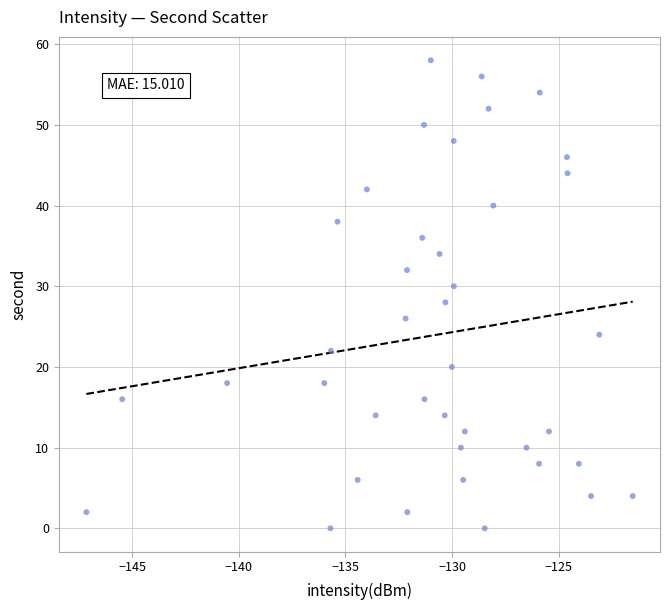

What is the range of Y values (max minus min)?

58